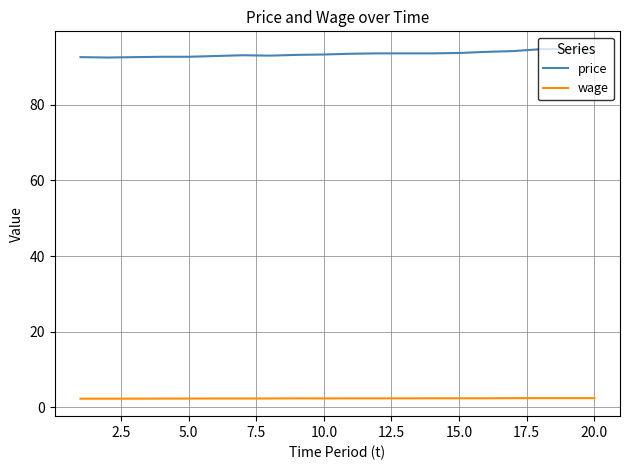

True or false: price and wage cross at least once.

False